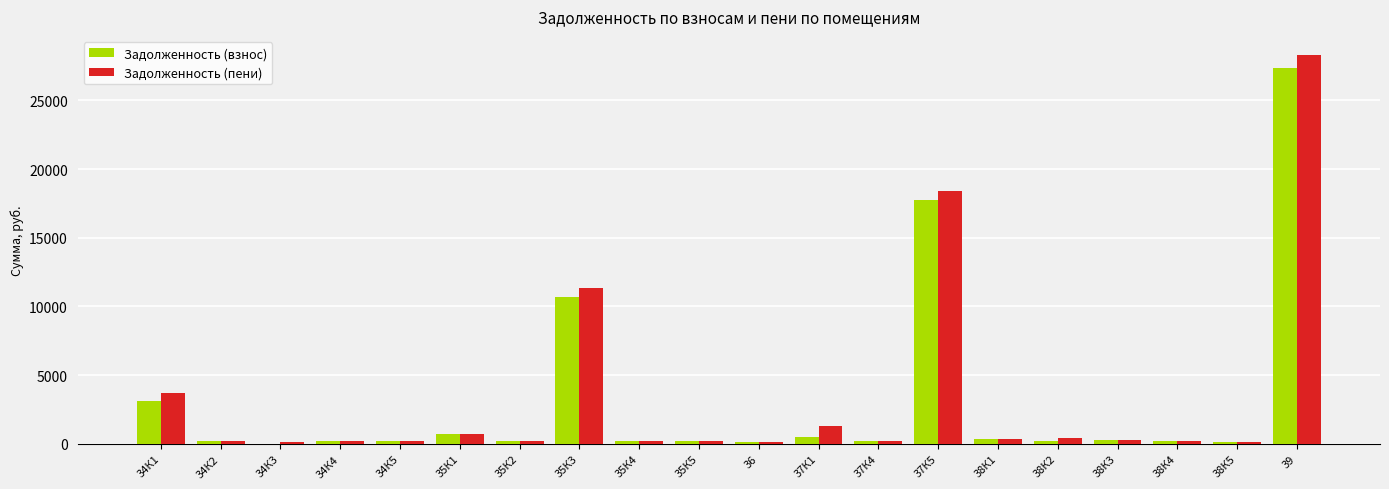

What is the sum of all Задолженность (взнос) values?

62897.4